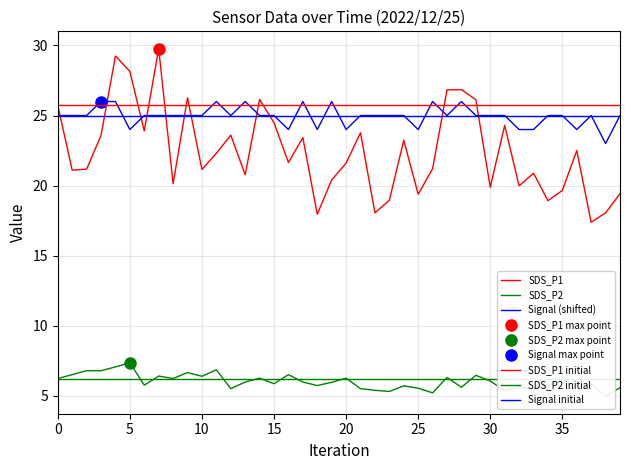

What is the difference between the second highest and second lowest values in the SDS_P1 series?

11.3